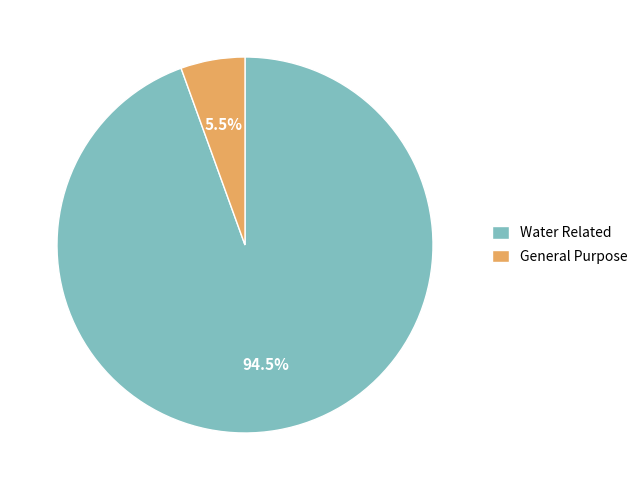

Which slice is the smallest?

General Purpose